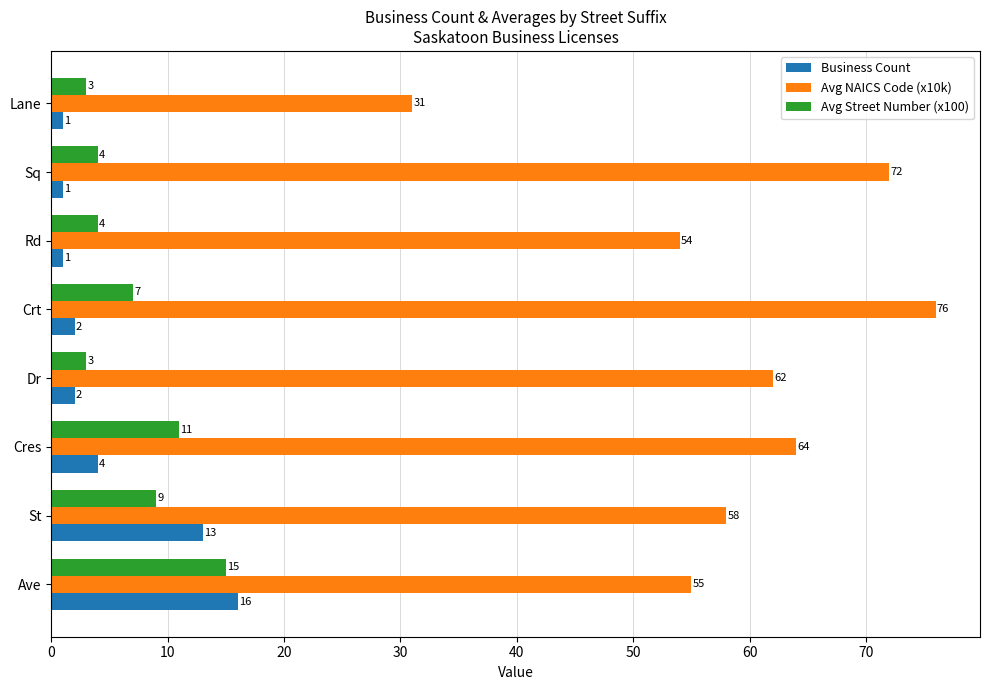

Which category has the highest value in the Avg NAICS Code (x10k) series?

Crt